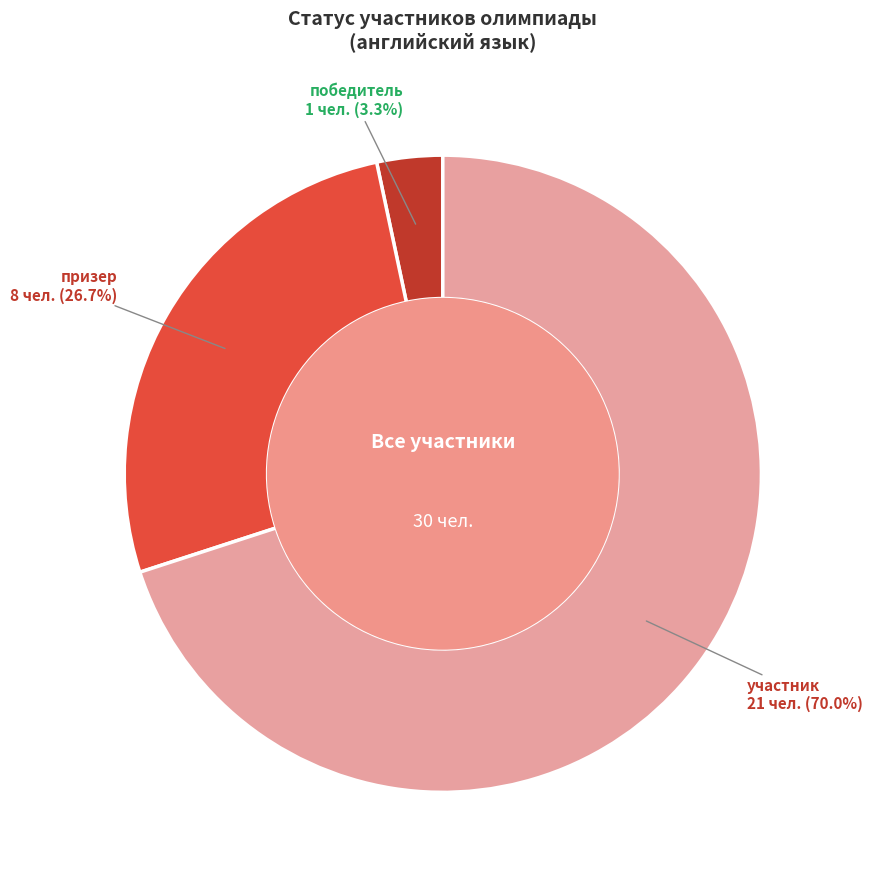

Which slice is the largest?

участник